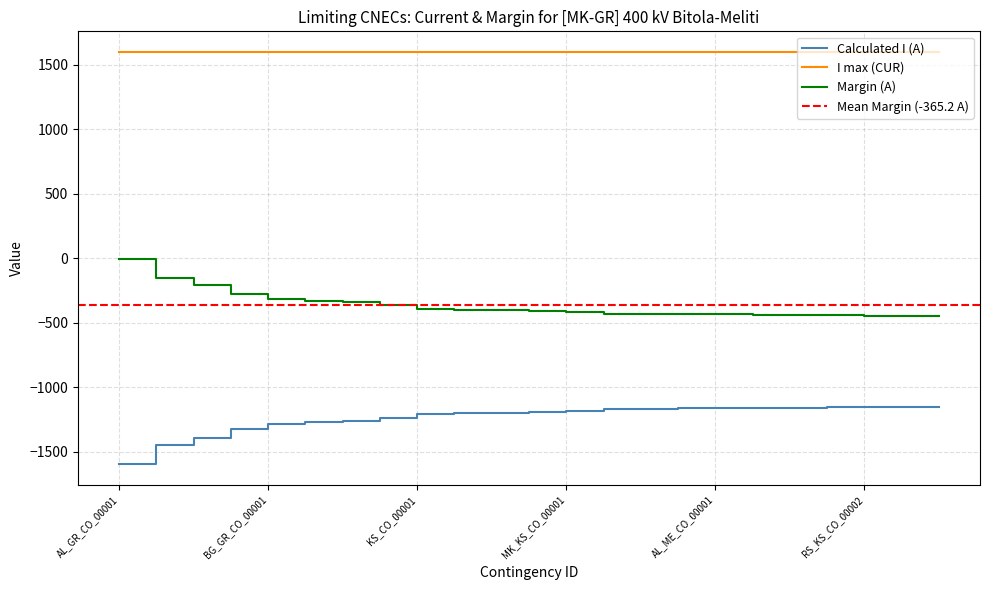

Which label corresponds to the largest value in the chart?

AL_GR_CO_00001